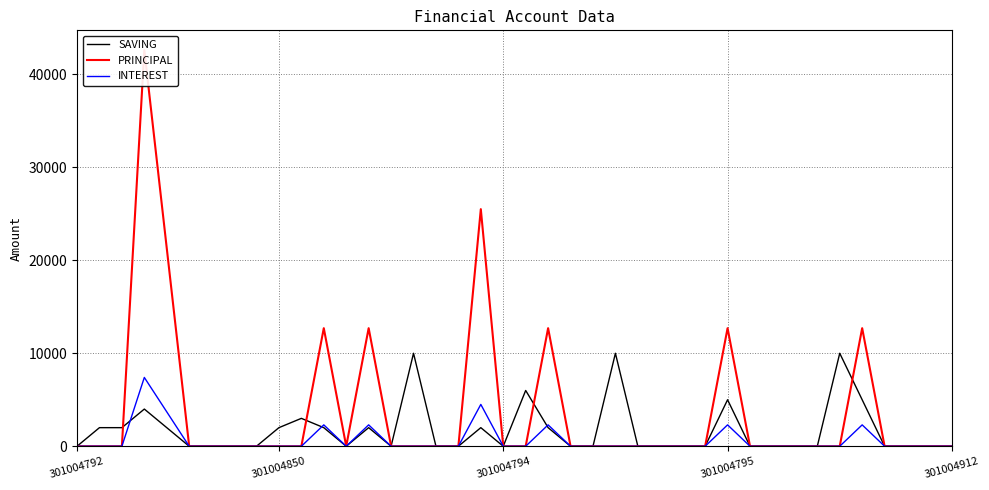

List the series in order of their overall mean, lowest first.

INTEREST, SAVING, PRINCIPAL